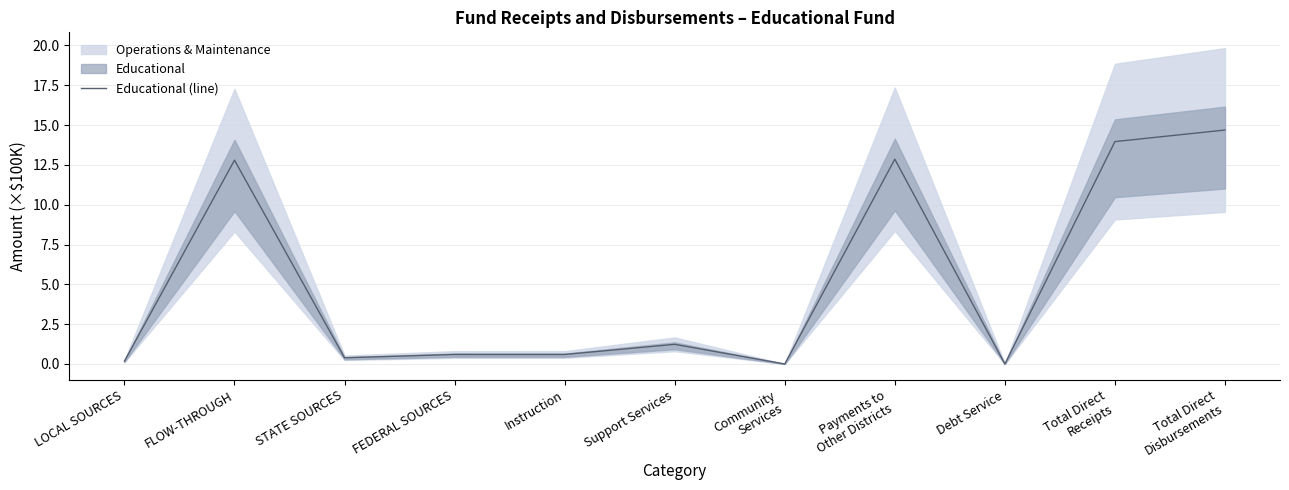

What is the greatest value displayed?

14.7